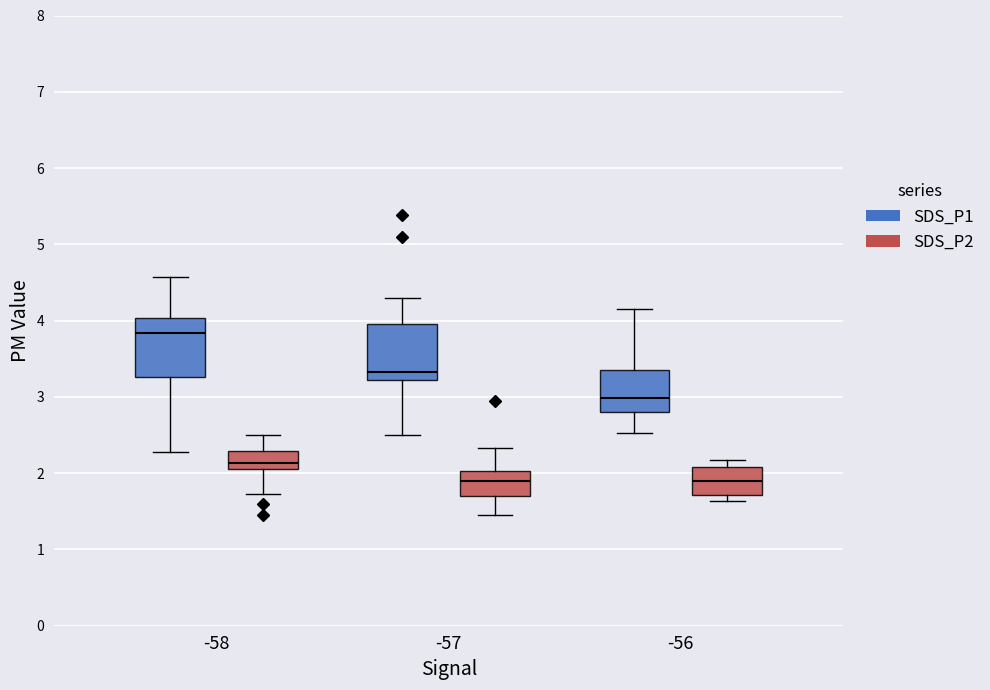

Reading left to right, transcribe this box plot: for each box, give where its median line is, the range the box spans, and where its two whiskers end, as read against the y-axis. The values are not printed on the chart, so give them approximately, as read against the axis.

-58 (SDS_P1): median 3.8, box 3.3 to 4.0, whiskers 2.3 to 4.6
-58 (SDS_P2): median 2.1 (just above the box's lower edge), box 2.1 to 2.3, whiskers 1.7 to 2.5
-57 (SDS_P1): median 3.3, box 3.2 to 4.0, whiskers 2.5 to 4.3
-57 (SDS_P2): median 1.9, box 1.7 to 2.0, whiskers 1.5 to 2.3
-56 (SDS_P1): median 3.0, box 2.8 to 3.3, whiskers 2.5 to 4.2
-56 (SDS_P2): median 1.9, box 1.7 to 2.1, whiskers 1.6 to 2.2